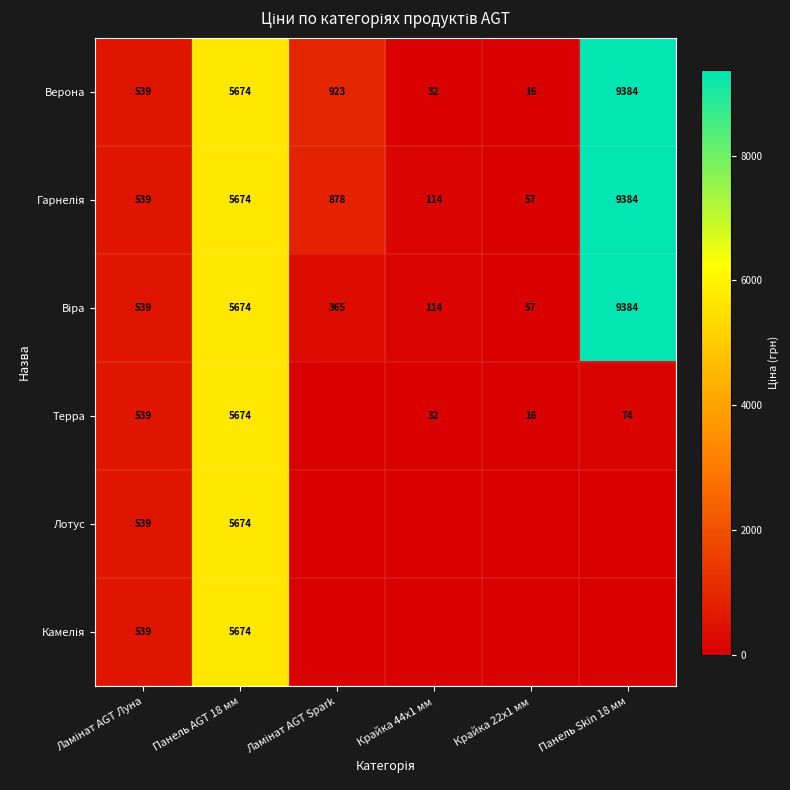

At which label does Верона reach its minimum?

Крайка 22x1 мм